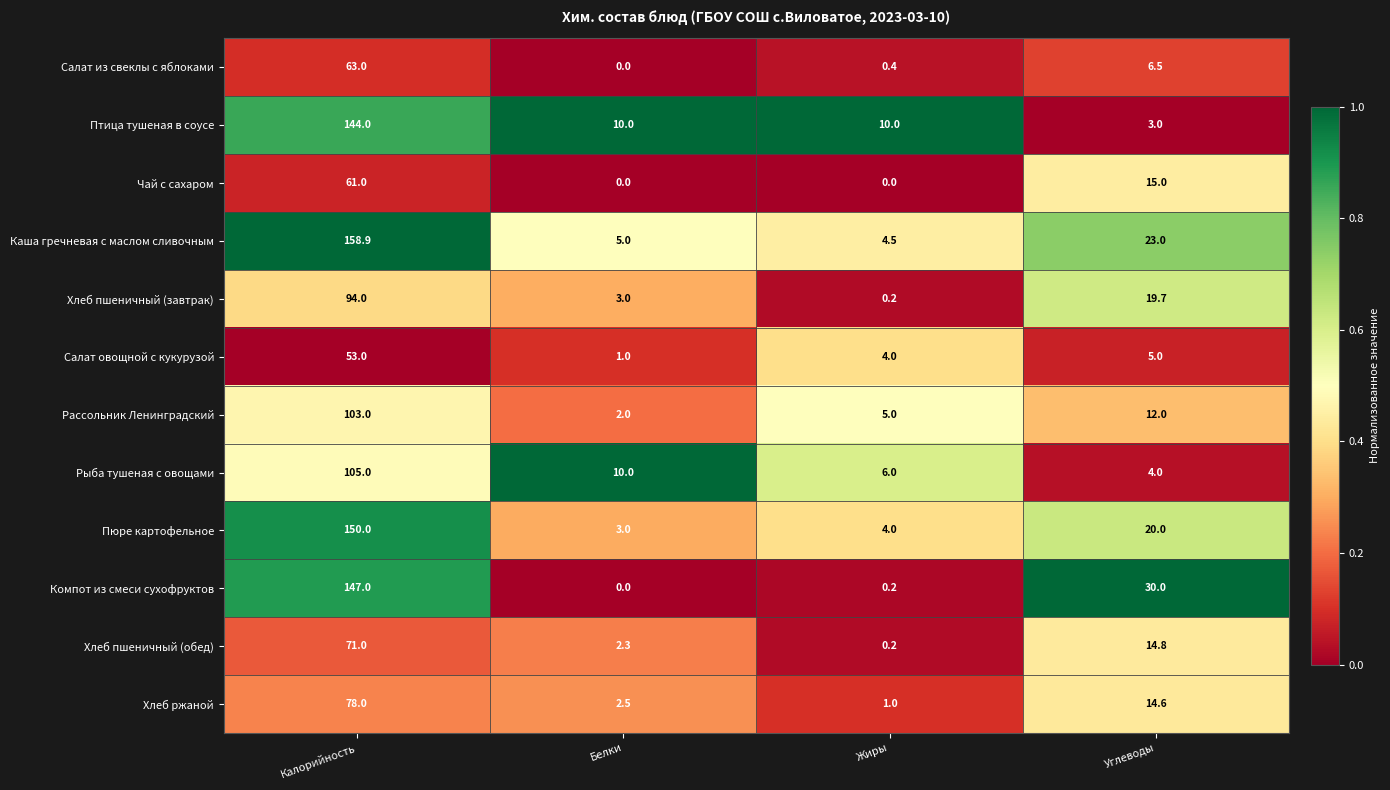

What is the total value across all series at Углеводы?

167.6